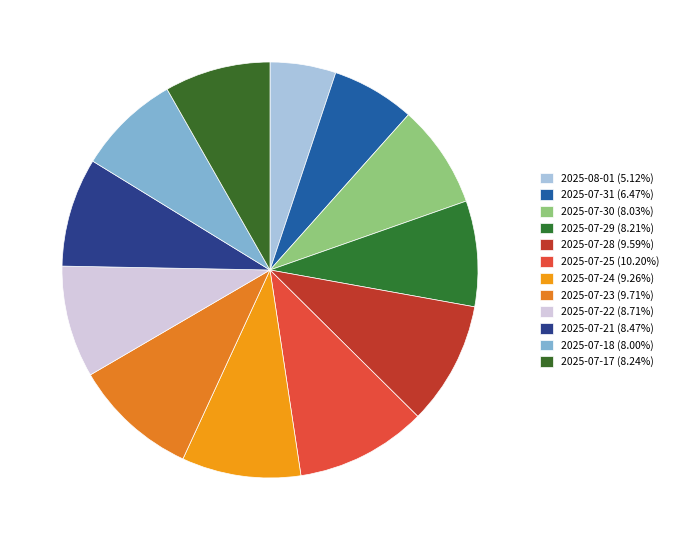

Combined, do 2025-07-18 and 2025-07-29 account for over 50%?

No